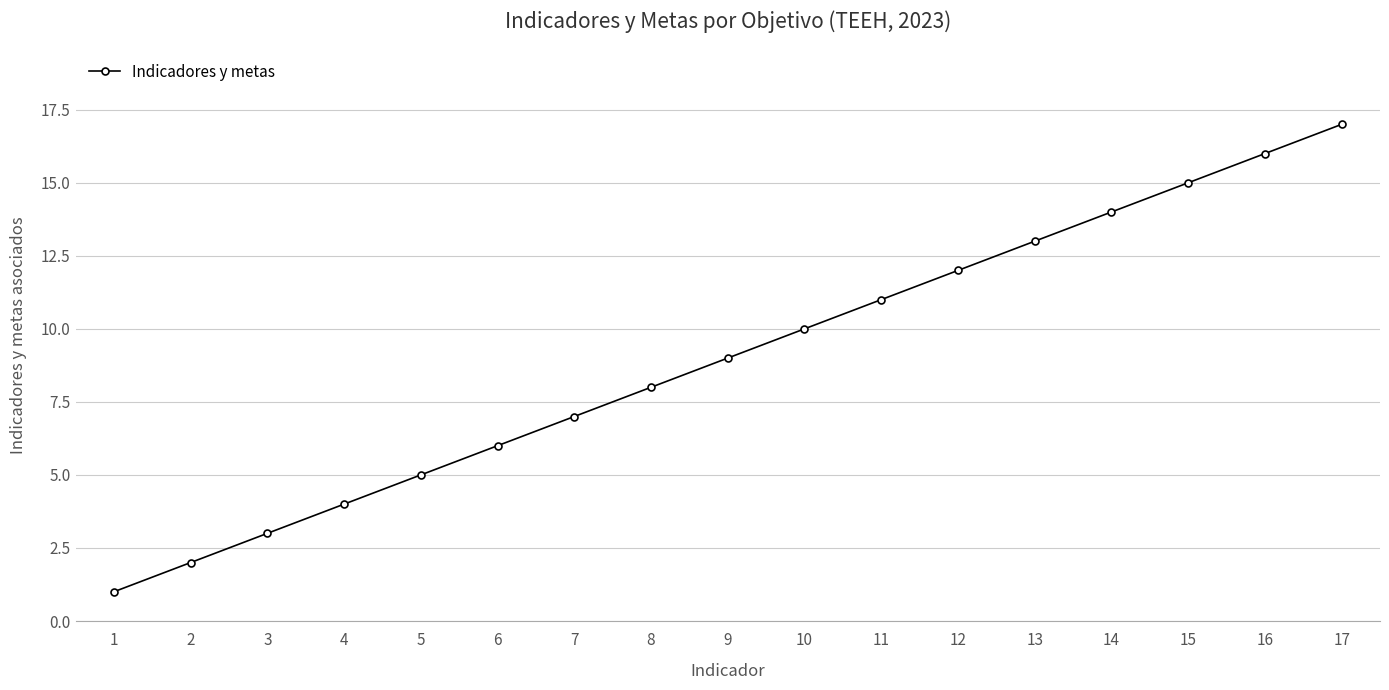

What is the value of the 1st point from the left?

1